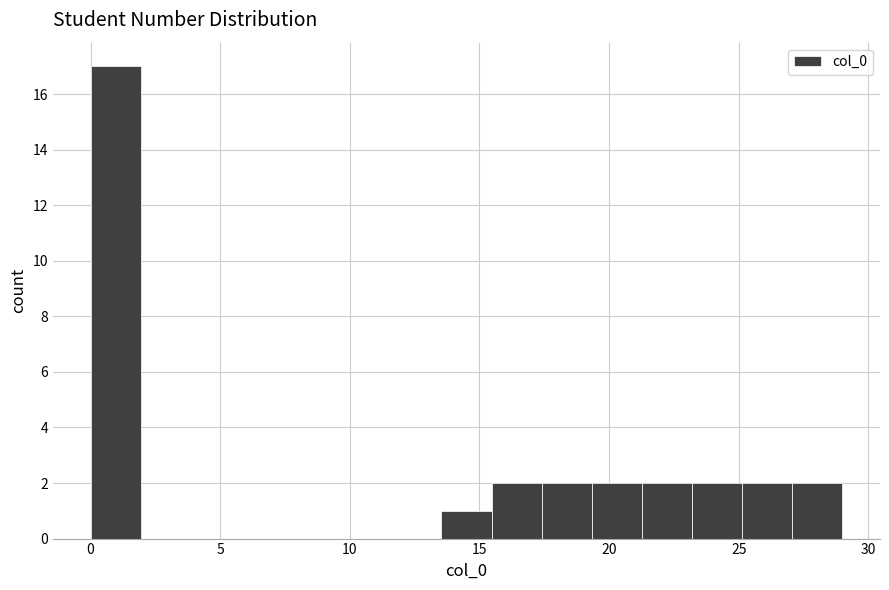

Read against the x-axis, roughly where is the centre of the tallest bar?

1.0